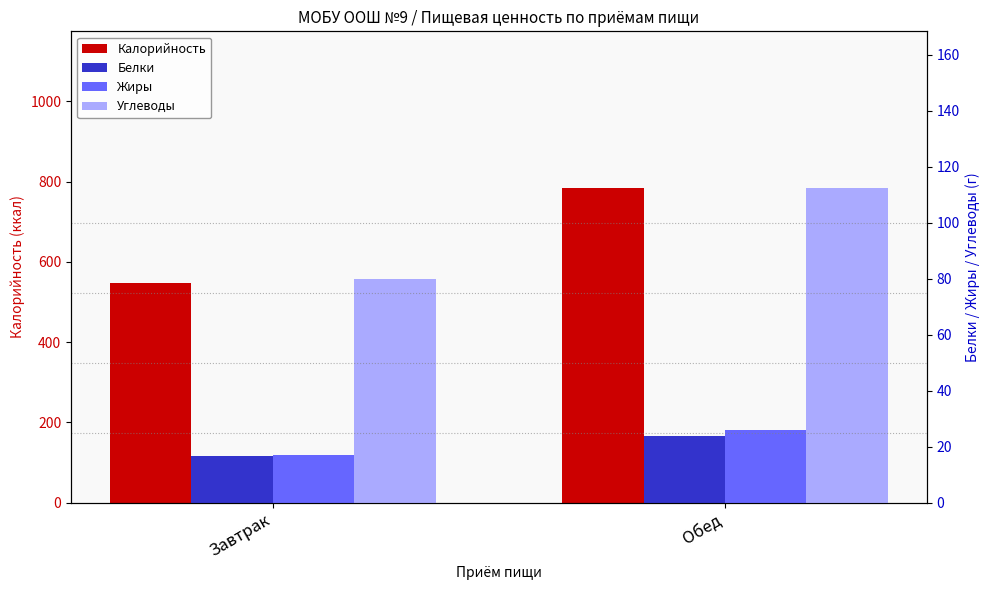

What is the difference between the Калорийность values at Завтрак and Обед?

236.9